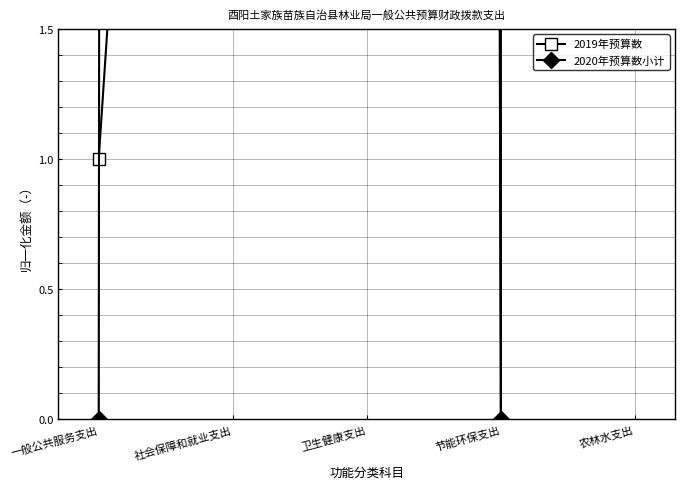

What is the average value of the 2019年预算数 series?

31.7